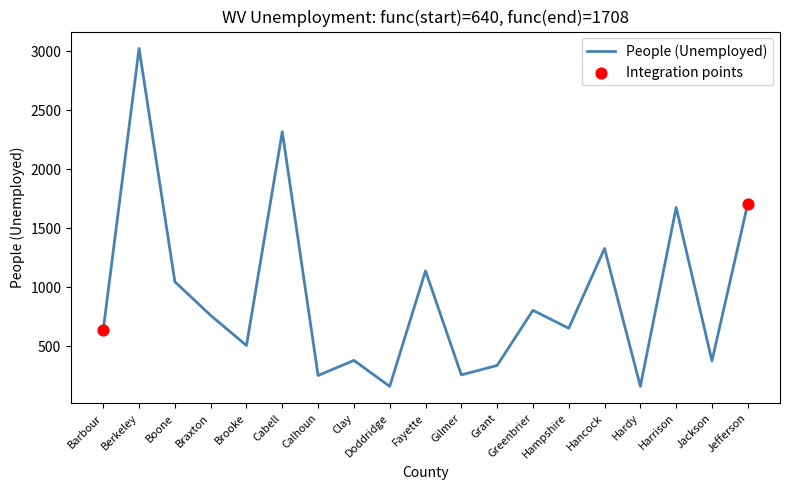

What is the ratio of the value at Barbour to the value at Boone?

0.6